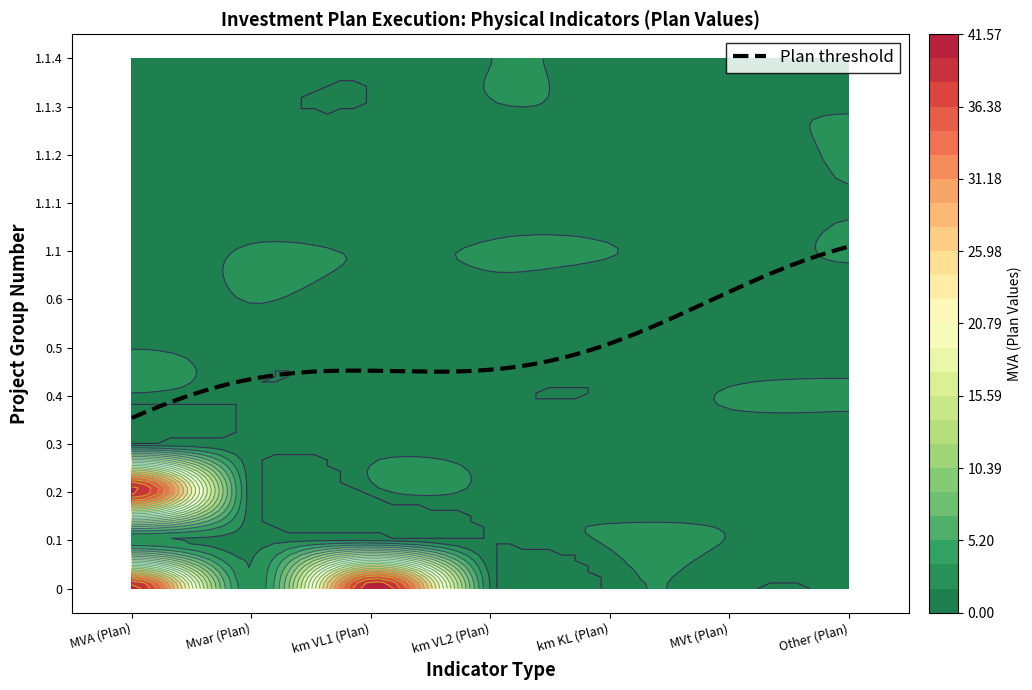

Reading left to right, what are all the values shown in this chart?

0: 0=40	1=0	2=40	3=0	4=0	5=0	6=0
0.1: 0=0	1=0	2=0	3=0	4=0	5=0	6=0
0.2: 0=40	1=0	2=0	3=0	4=0	5=0	6=0
0.3: 0=0	1=0	2=0	3=0	4=0	5=0	6=0
0.4: 0=0	1=0	2=0	3=0	4=0	5=0	6=0
0.5: 0=0	1=0	2=0	3=0	4=0	5=0	6=0
0.6: 0=0	1=0	2=0	3=0	4=0	5=0	6=0
1.1: 0=0	1=0	2=0	3=0	4=0	5=0	6=0
1.1.1: 0=0	1=0	2=0	3=0	4=0	5=0	6=0
1.1.2: 0=0	1=0	2=0	3=0	4=0	5=0	6=0
1.1.3: 0=0	1=0	2=0	3=0	4=0	5=0	6=0
1.1.4: 0=0	1=0	2=0	3=0	4=0	5=0	6=0